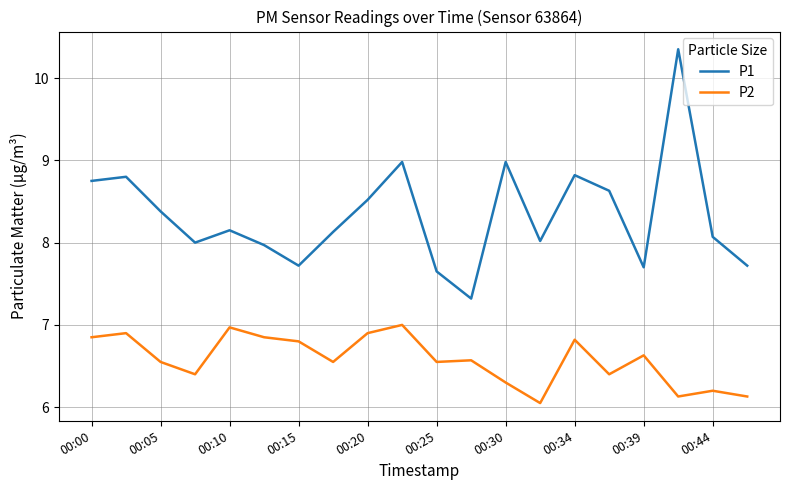

True or false: P1 and P2 cross at least once.

False